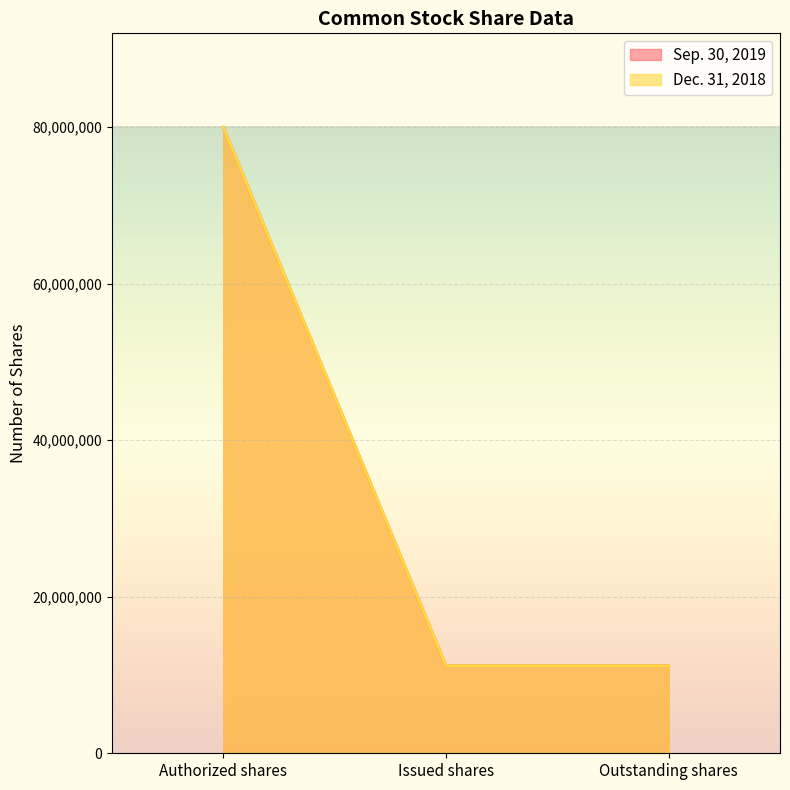

The value of Sep. 30, 2019 at Issued shares is 17085921. True or false?

False